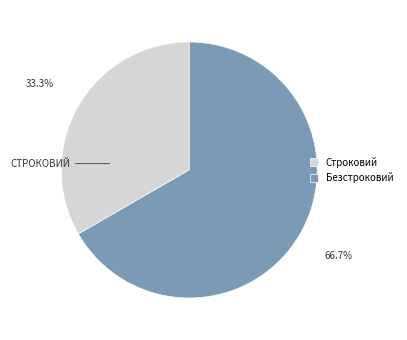

To the nearest percent, what percentage of the pie is Безстроковий?

67%